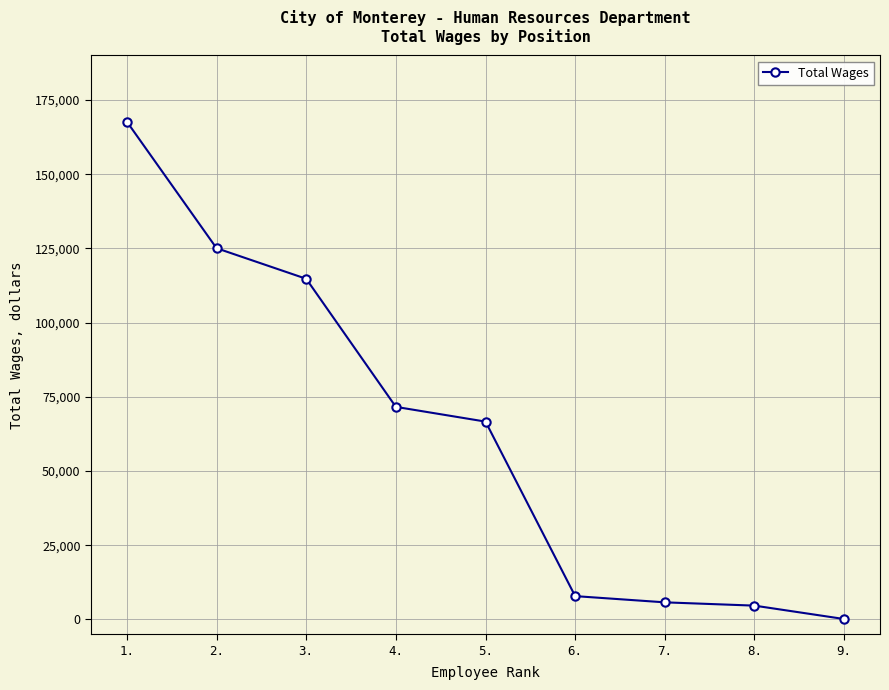

What is the label of the 5th point from the left?

5.